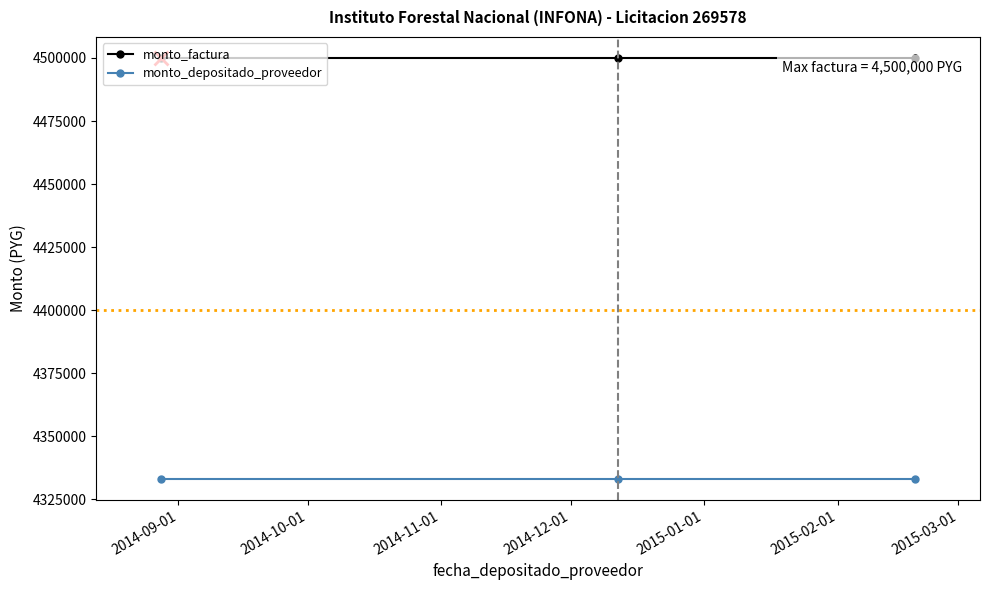

What is the smallest value displayed?

4333200